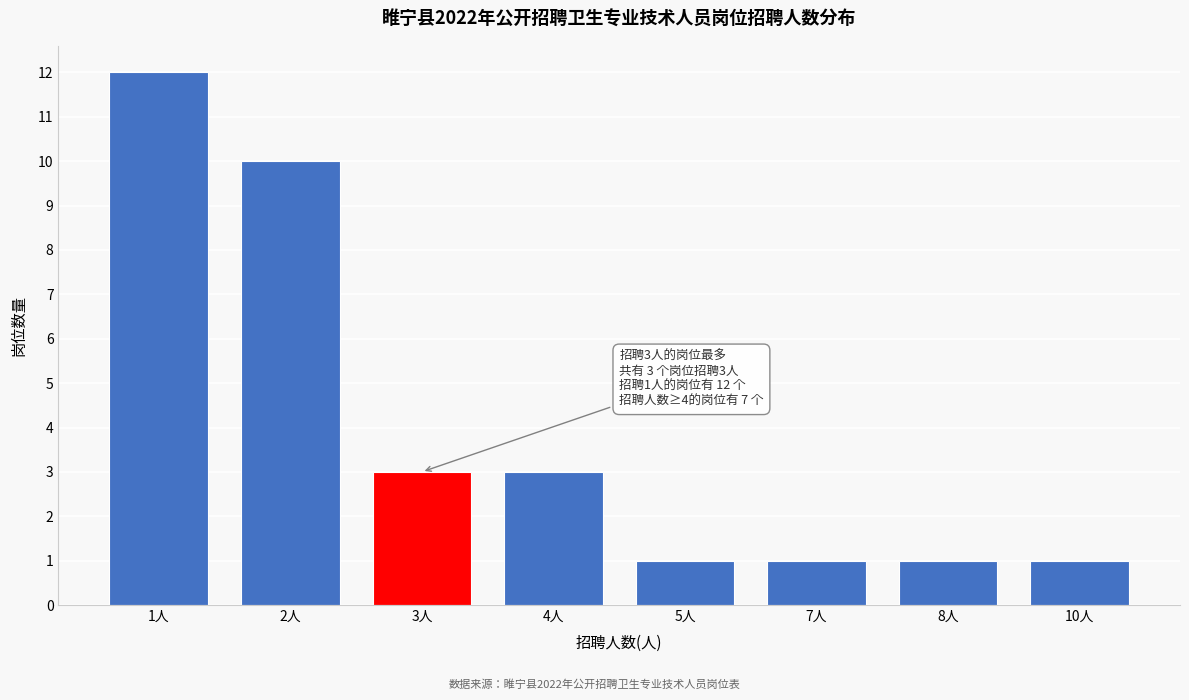

Reading left to right, transcribe all the data shown in this chart.

12	10	3	3	1	1	1	1